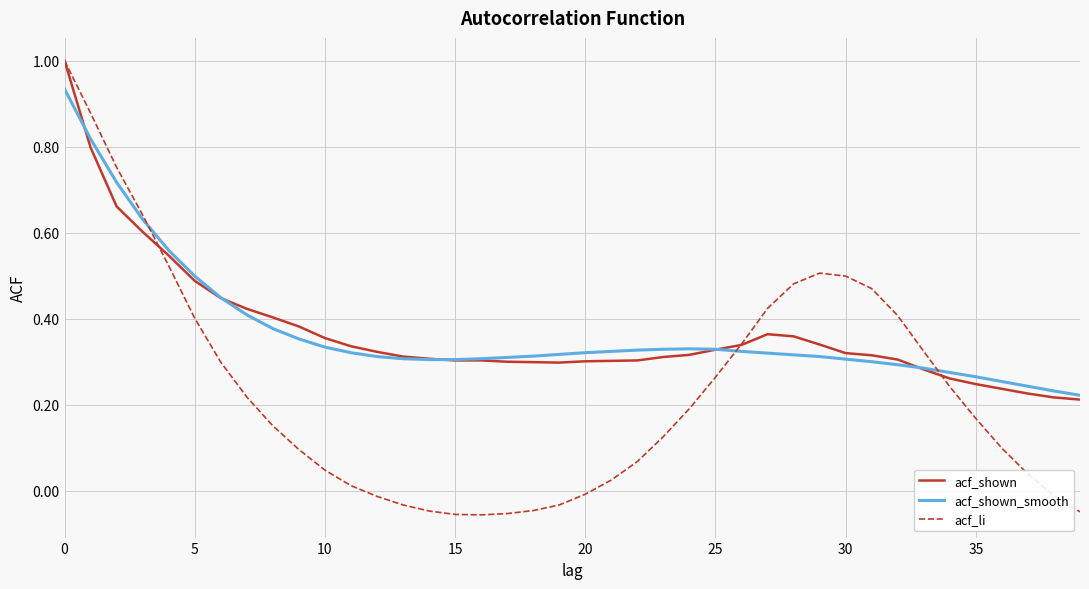

How many times do acf_shown and acf_shown_smooth cross each other?

5